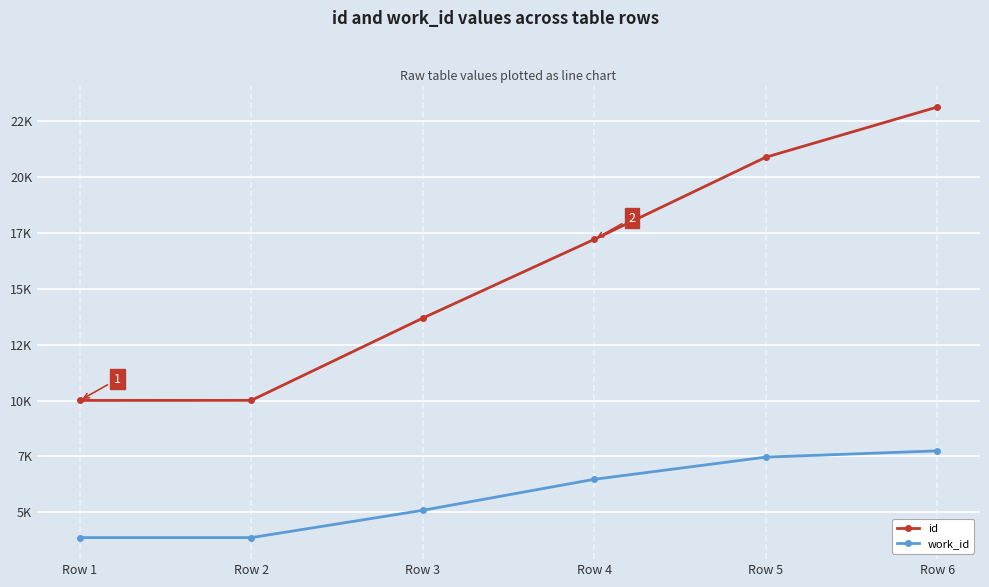

True or false: work_id has more than 2 points higher than both neighbors.

False